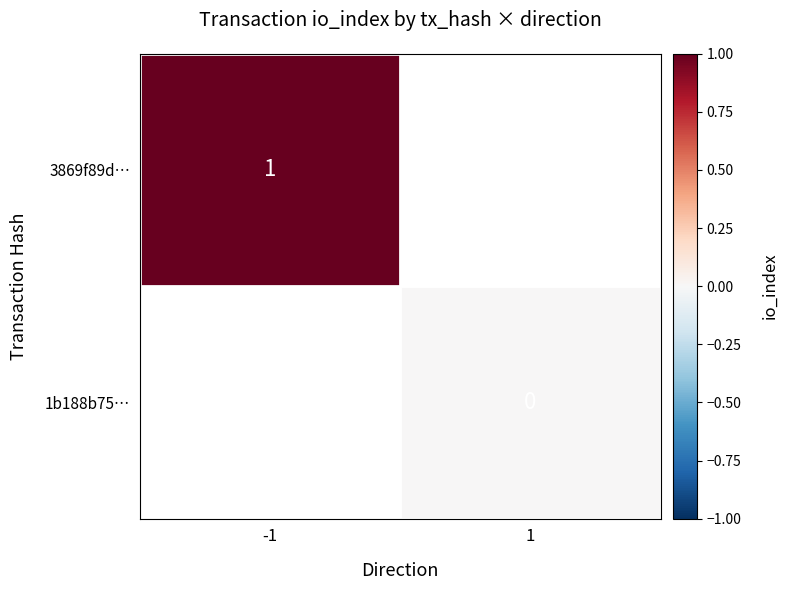

Is the value of 3869f89d… at -1 greater than the value of 1b188b75… at 1?

Yes